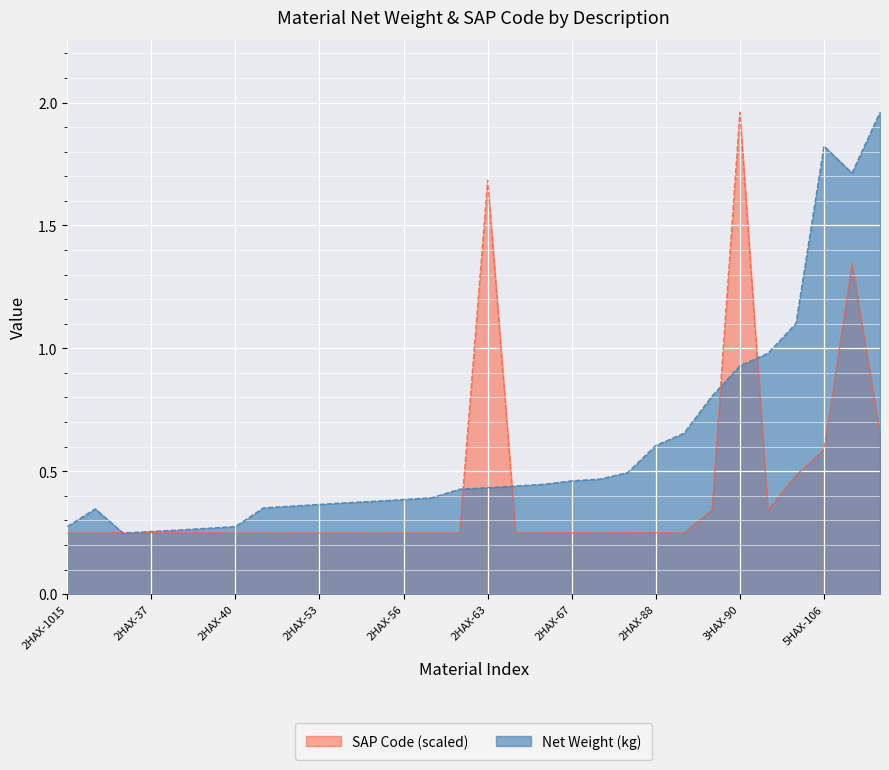

Does the chart display data point markers on the line(s)?

No